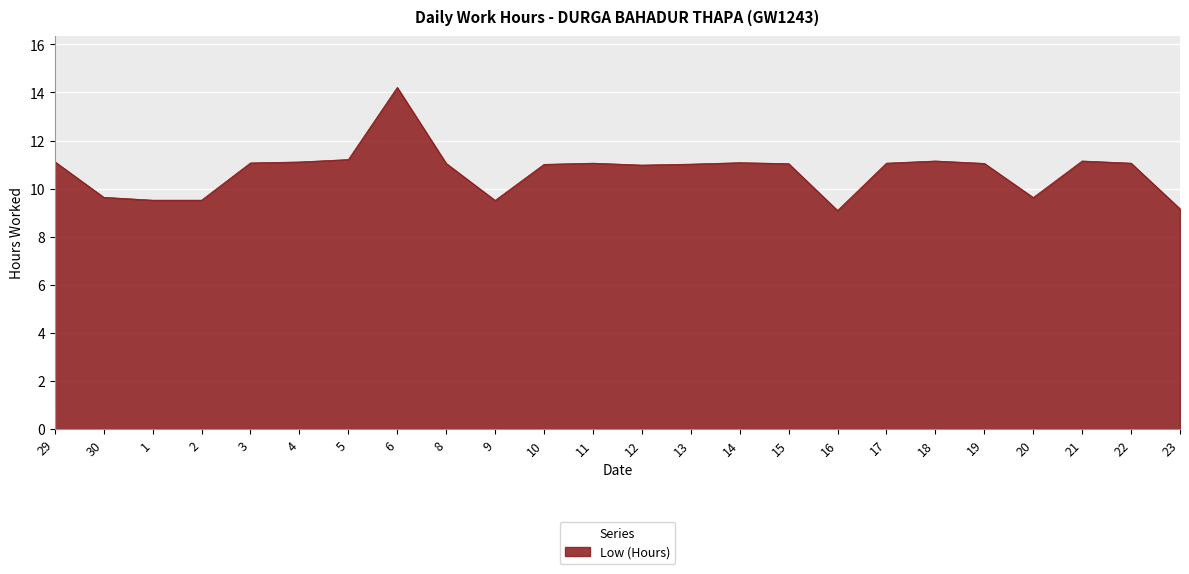

True or false: the data shows 11.1 at 22.

True